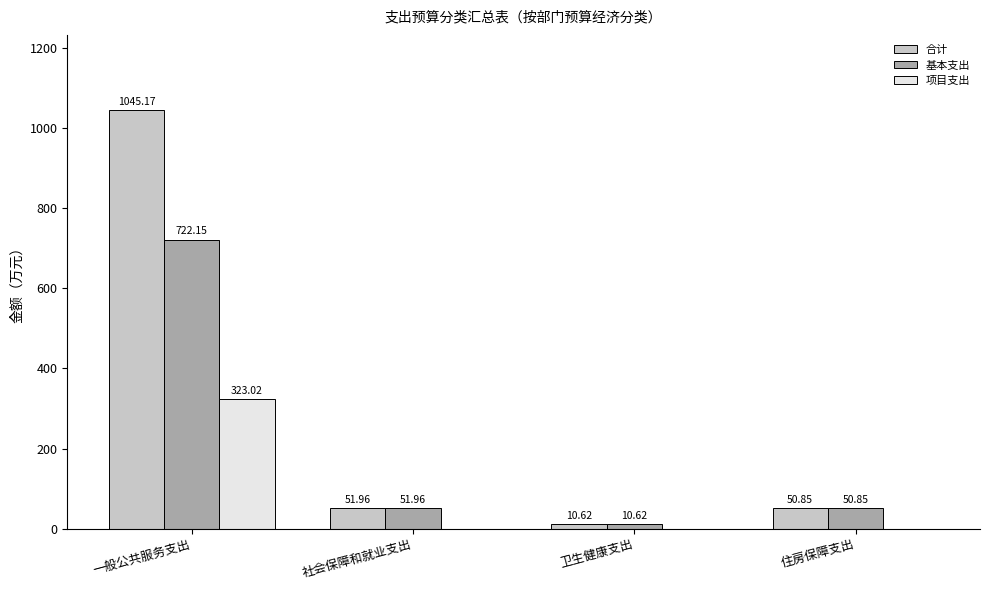

Which label corresponds to the largest value in the chart?

一般公共服务支出